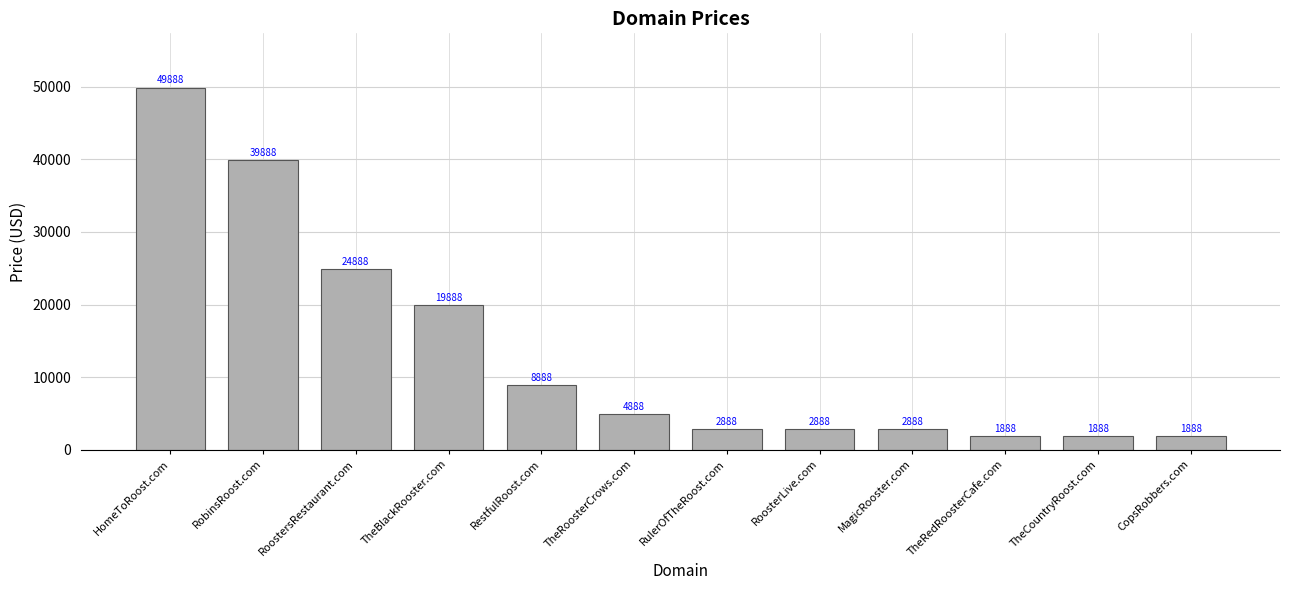

Reading left to right, extract all data points from this chart.

49888	39888	24888	19888	8888	4888	2888	2888	2888	1888	1888	1888